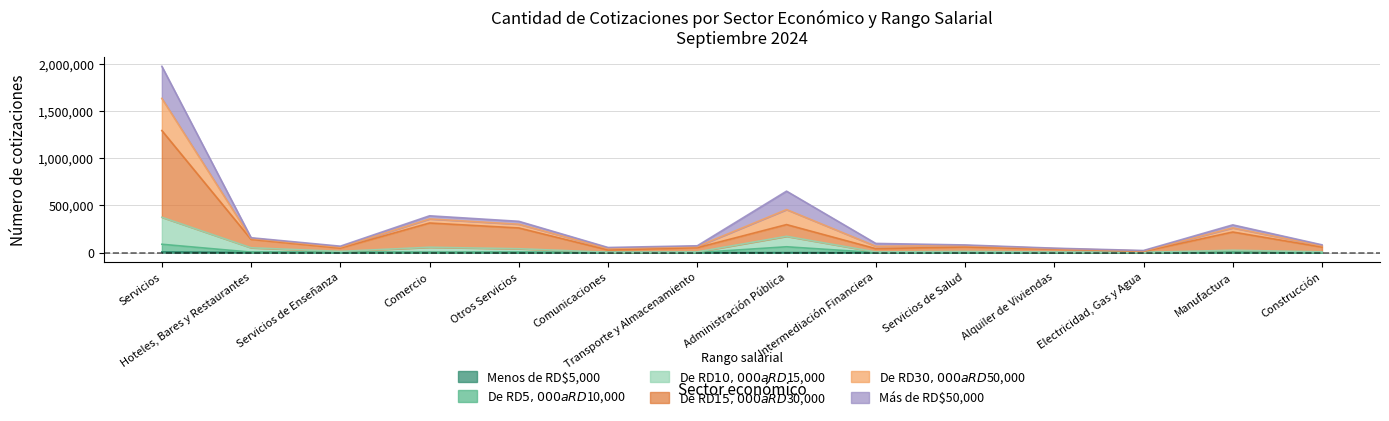

What position from the left is Hoteles, Bares y Restaurantes?

2